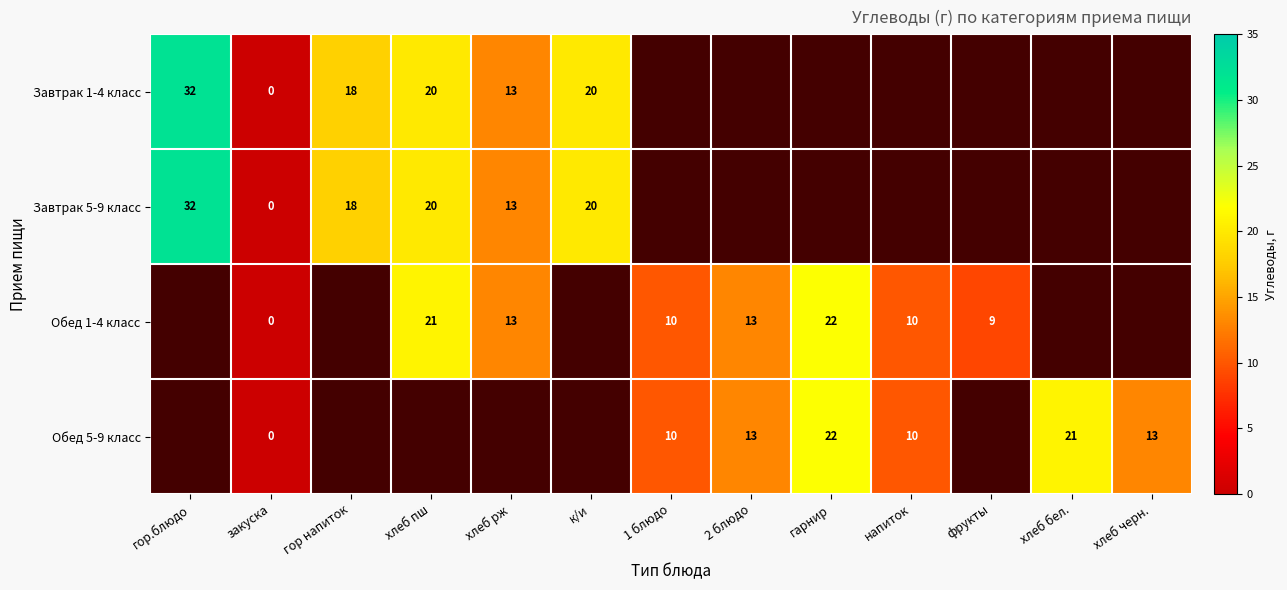

Is the value of Обед 1-4 класс at гарнир greater than the value of Завтрак 1-4 класс at хлеб рж?

Yes